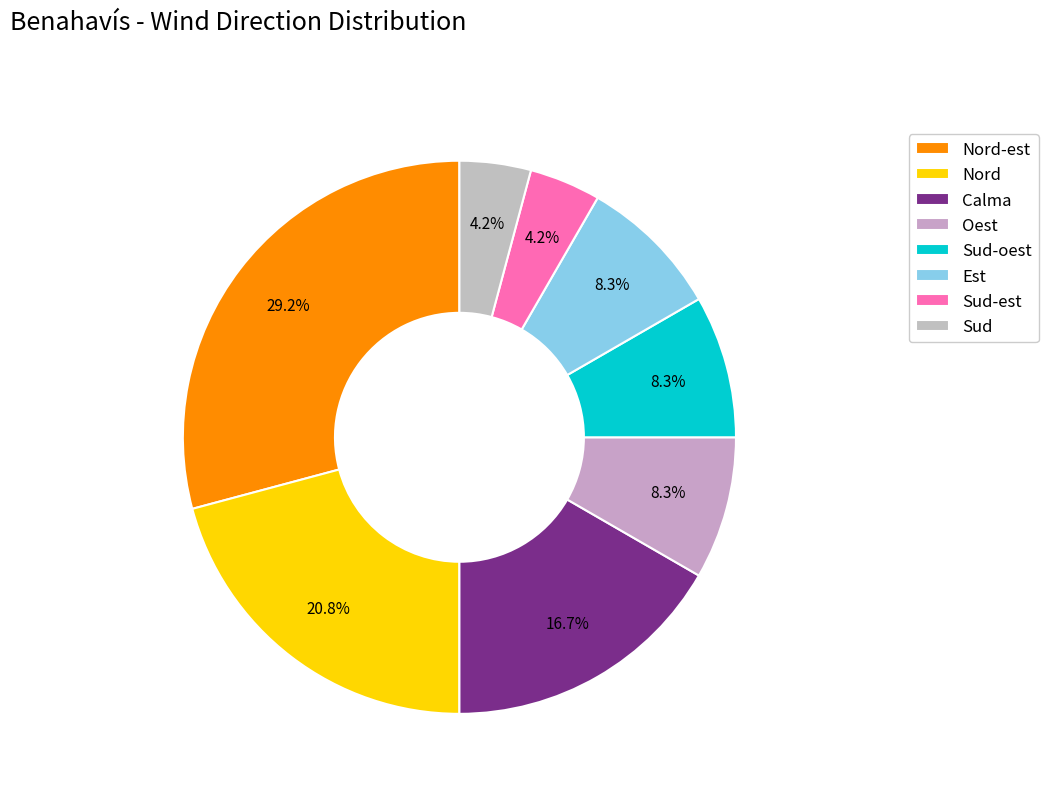

What portion of the pie excludes Est?

91.7%